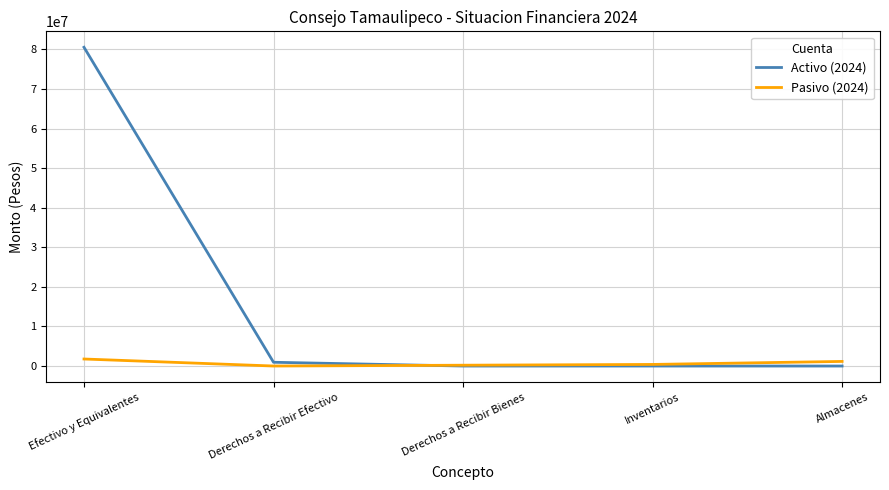

Does the chart have visible grid lines?

Yes